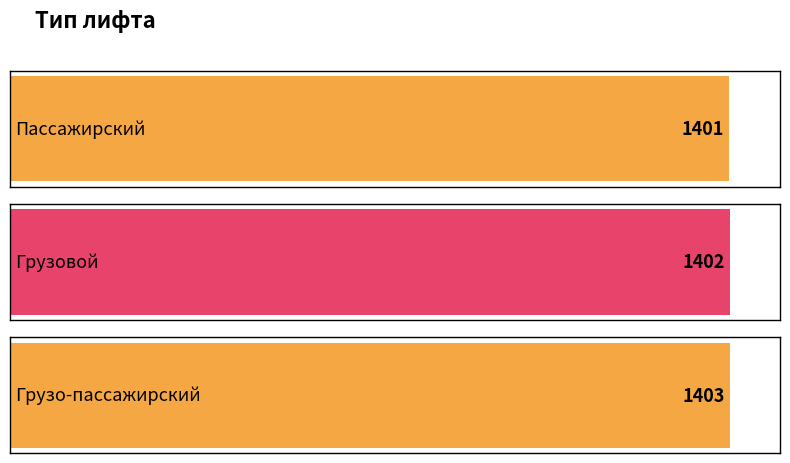

What is the difference between the values at Грузо-пассажирский and Грузовой?

1